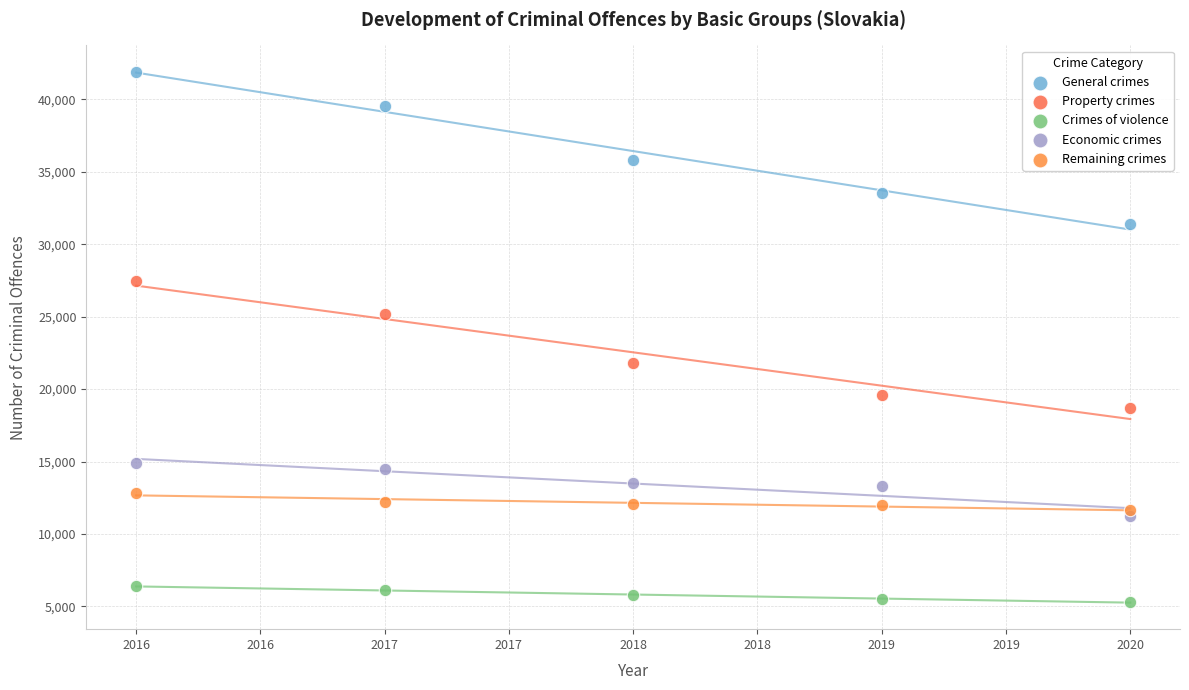

What are all the series names shown in the legend?

General crimes, Property crimes, Crimes of violence, Economic crimes, Remaining crimes